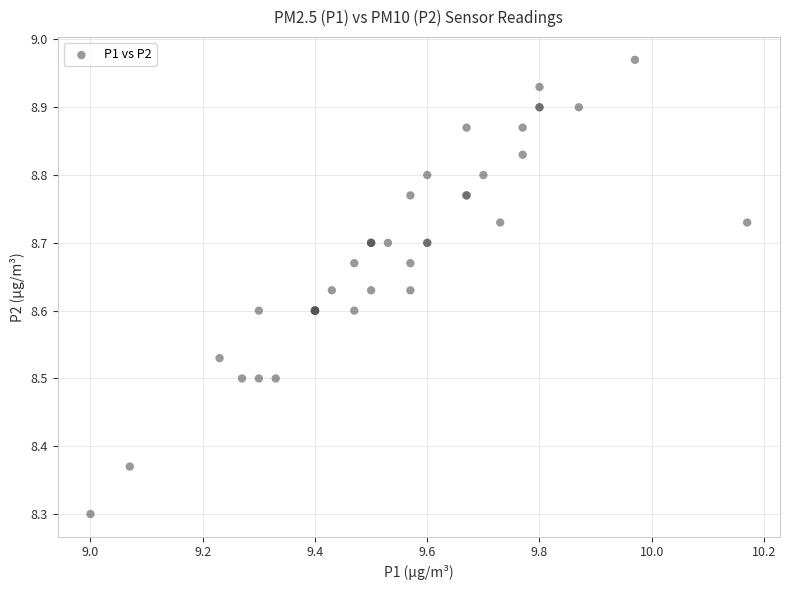

What Y value in the scatter plot is closest to 8?

8.3